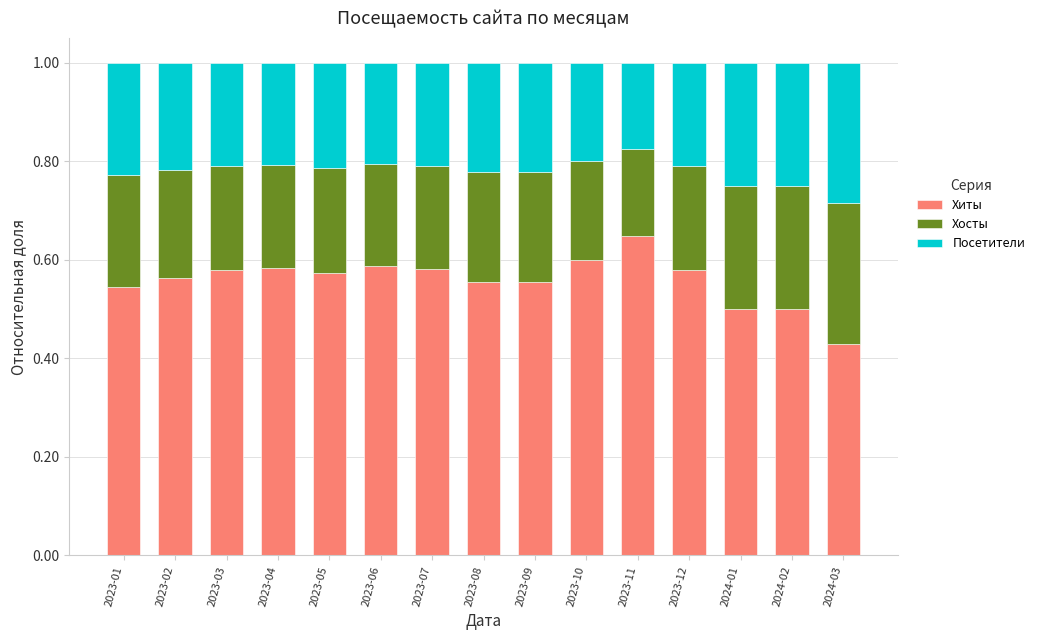

What are all the series names shown in the legend?

Хиты, Хосты, Посетители